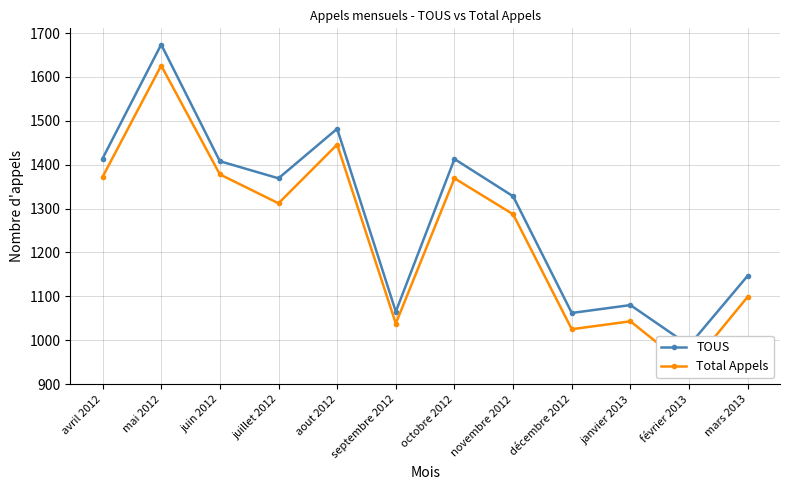

At which label does TOUS first exceed 1369?

avril 2012